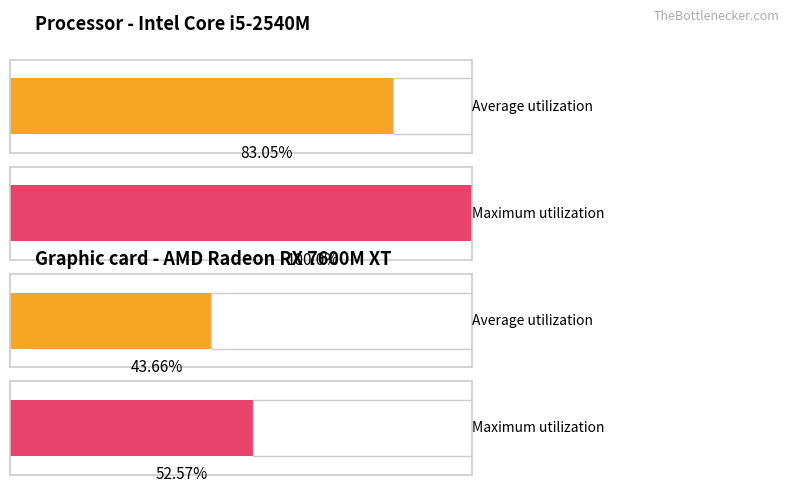

How many bars are there in total?

4